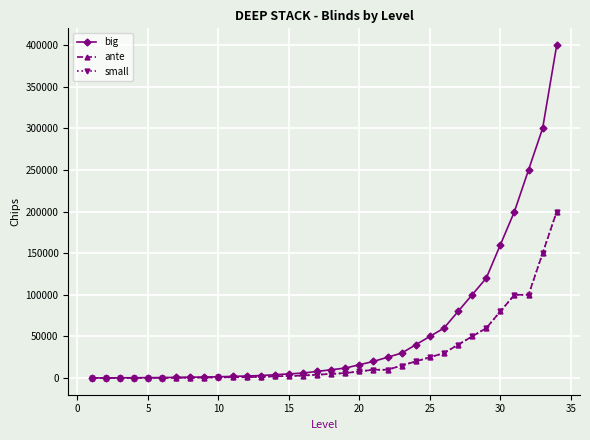

At how many categories does at least one series exceed 211378?

3